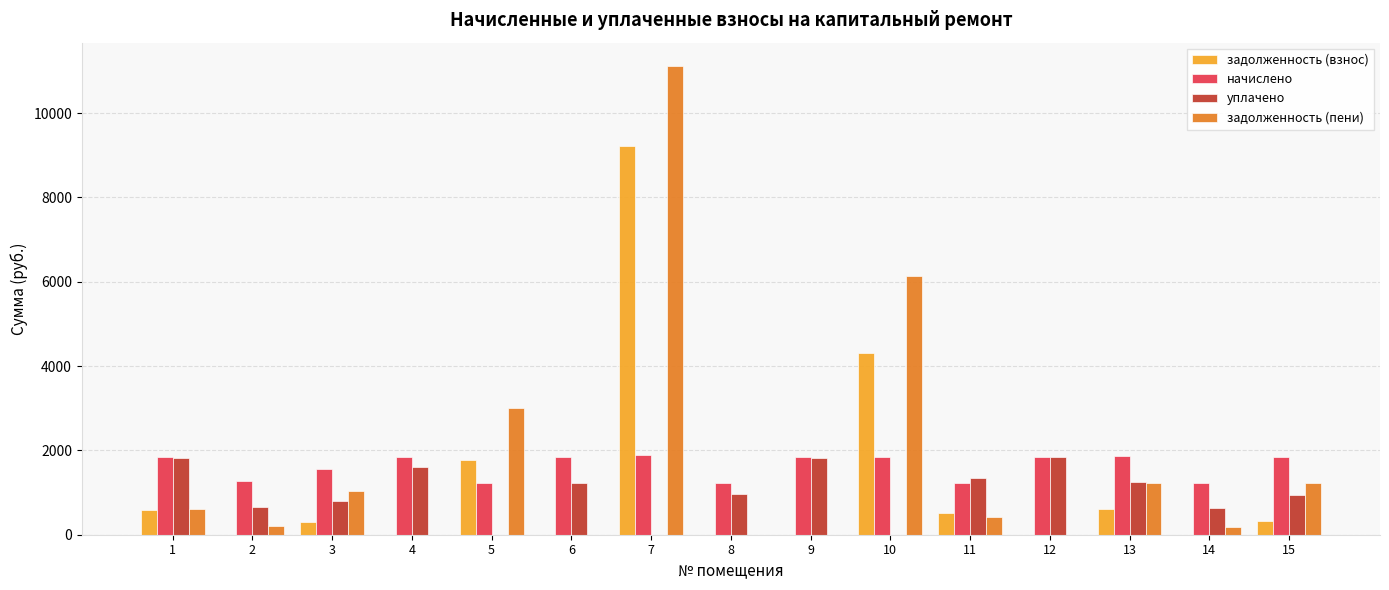

At which category is the sum across all series the highest?

7